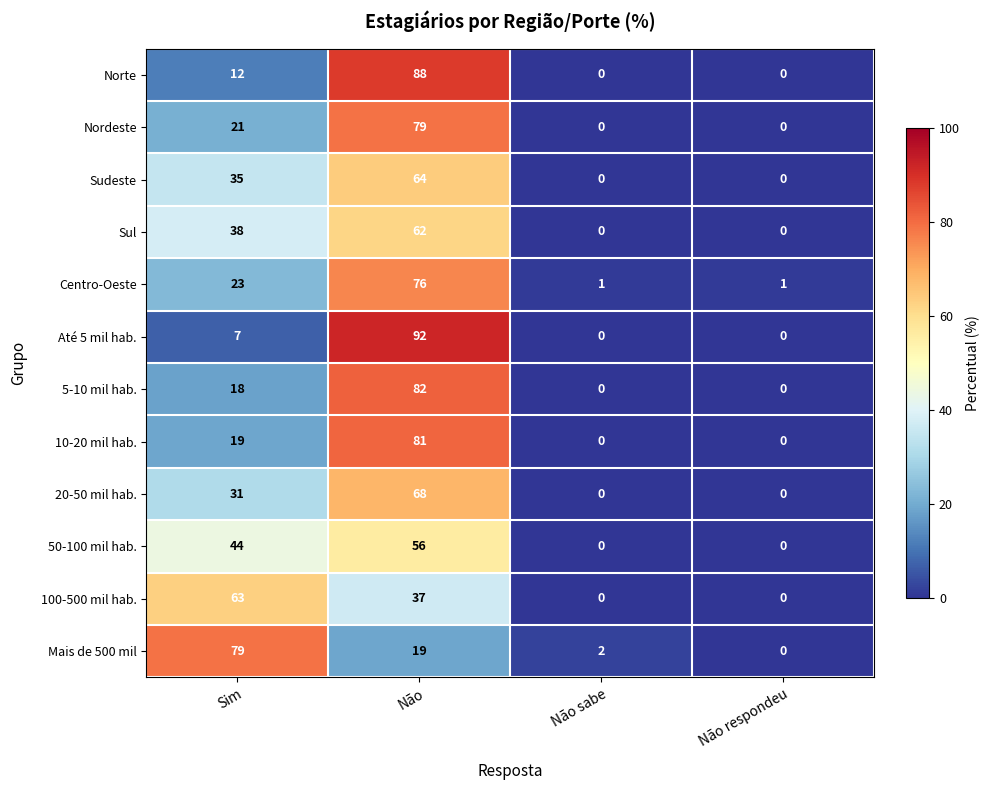

Which series changed the most between Não sabe and Não respondeu?

Mais de 500 mil